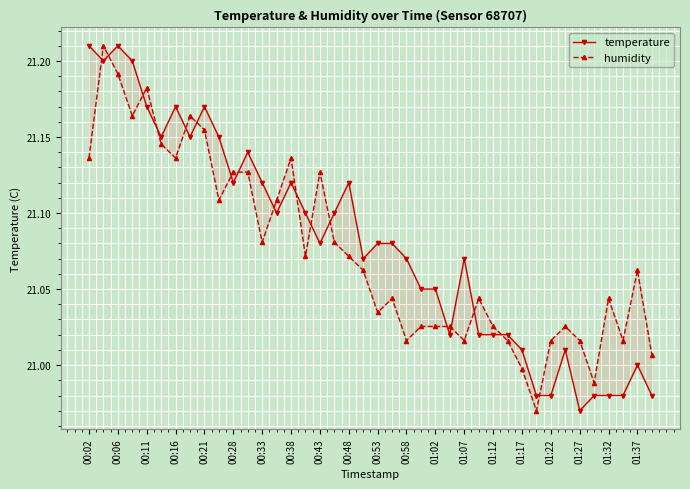

Is this an area chart (filled region under the line)?

No